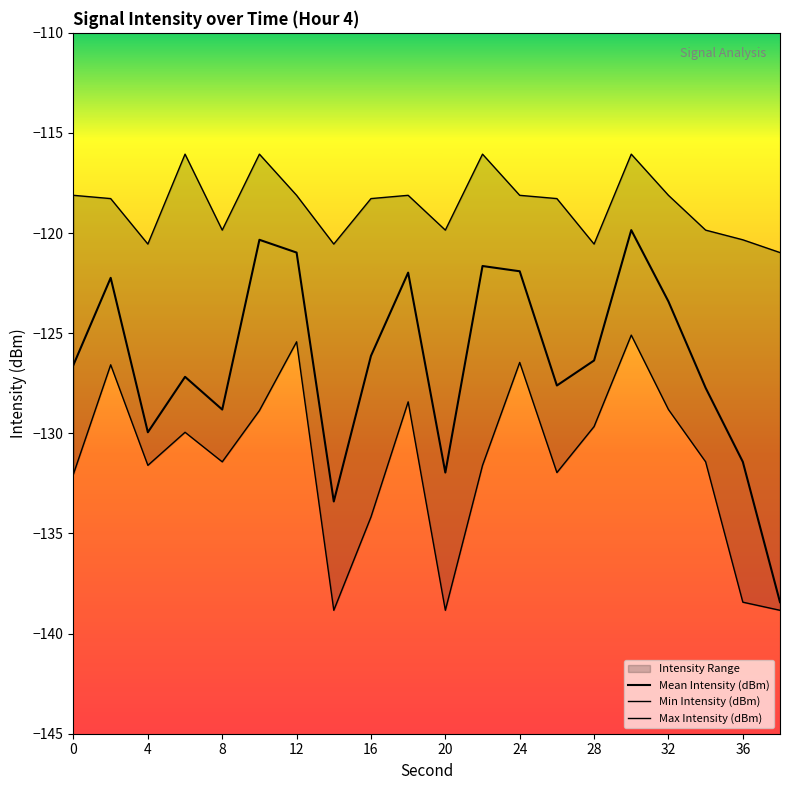

True or false: Max Intensity (dBm) and Min Intensity (dBm) intersect in this chart.

False